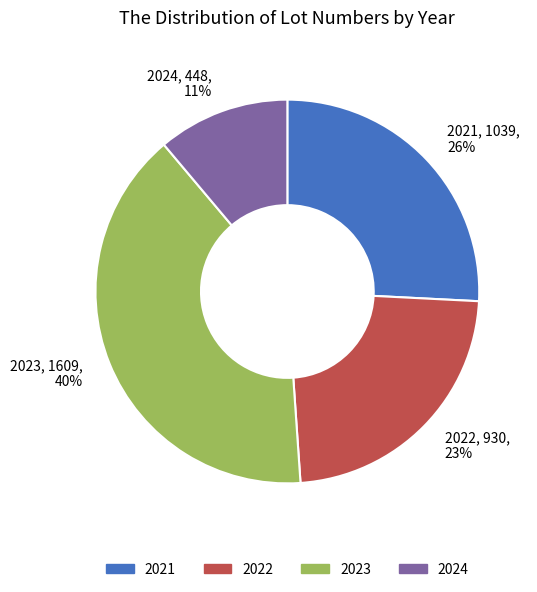

The 2021 slice represents 32% of the pie. True or false?

False